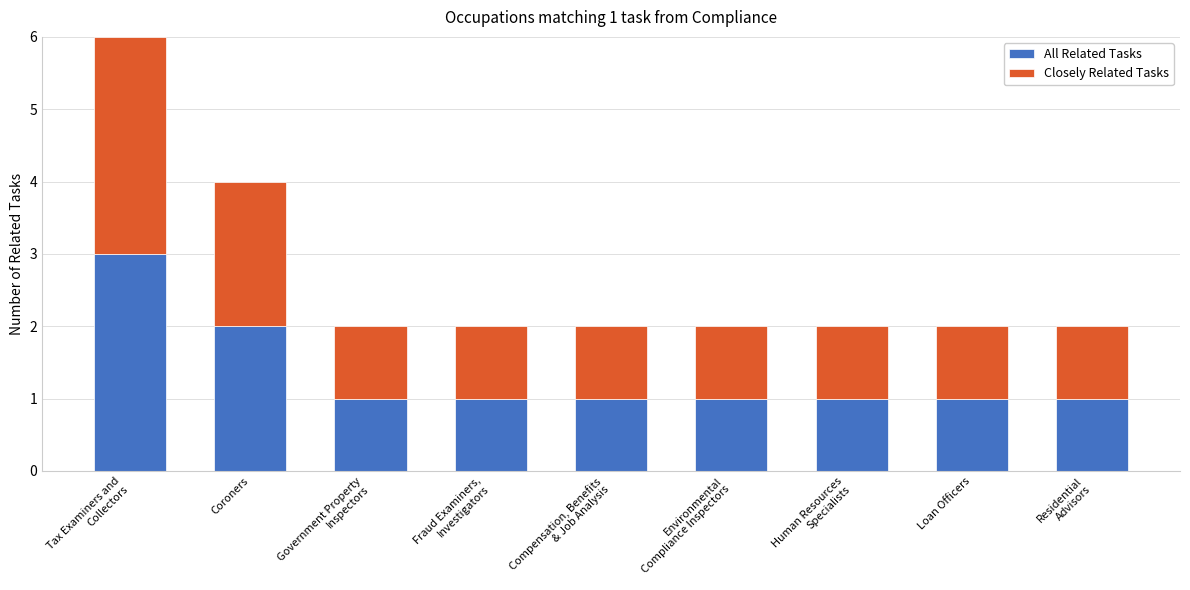

Does the chart contain stacked bars?

Yes